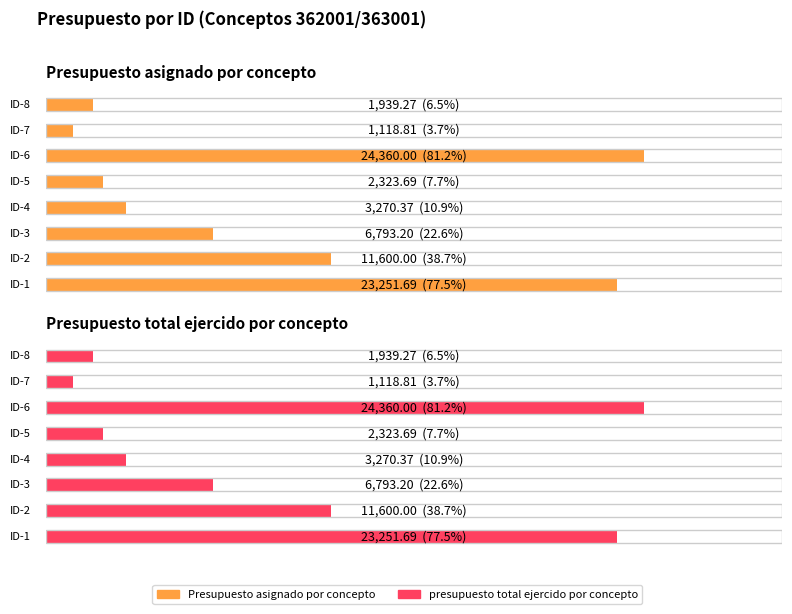

Is it true that presupuesto total ejercido por concepto equals 2323.7 at ID-5?

True